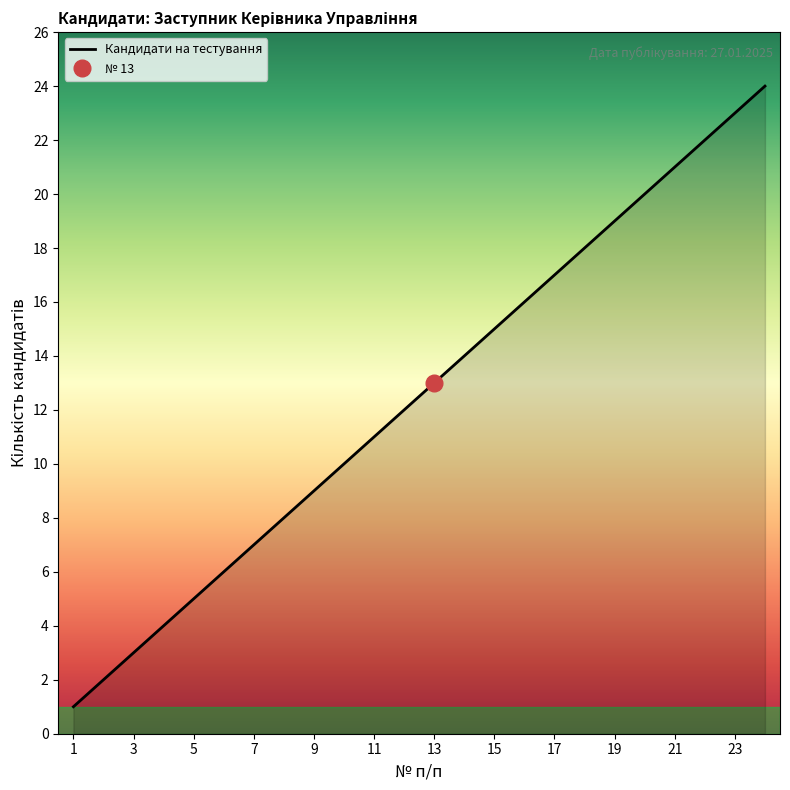

List the labels in order of value, smallest first.

1, 2, 3, 4, 5, 6, 7, 8, 9, 10, 11, 12, 13, 14, 15, 16, 17, 18, 19, 20, 21, 22, 23, 24